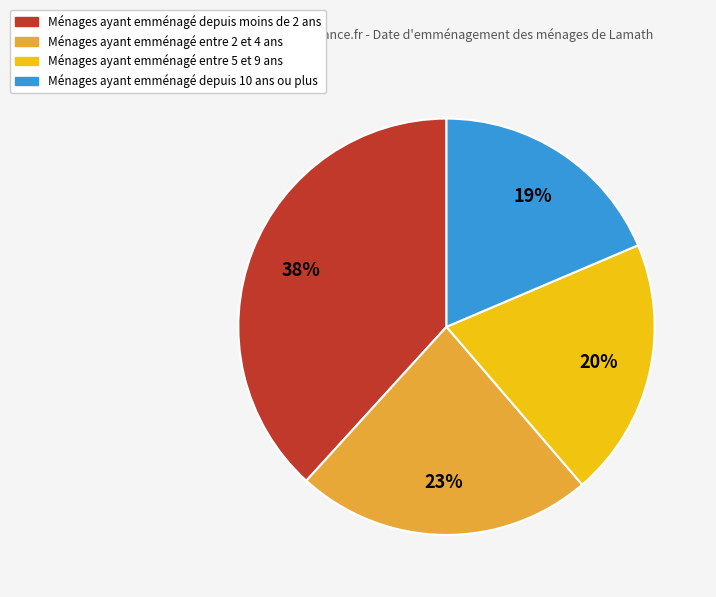

To the nearest percent, what is the average slice percentage?

25%